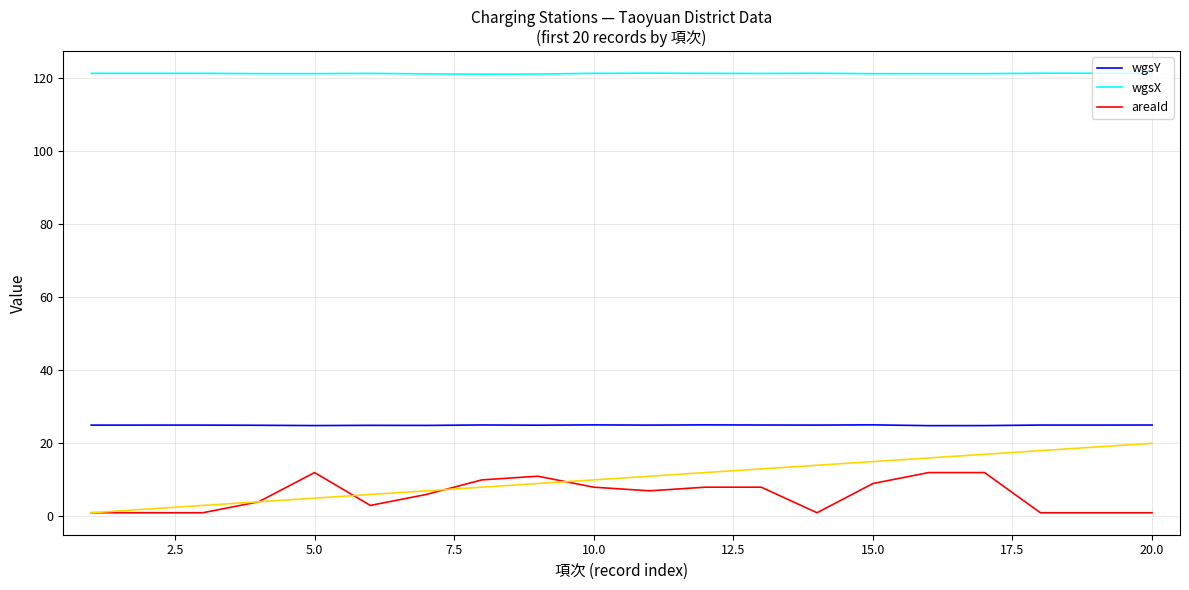

What is the maximum value for areaId?

12.0